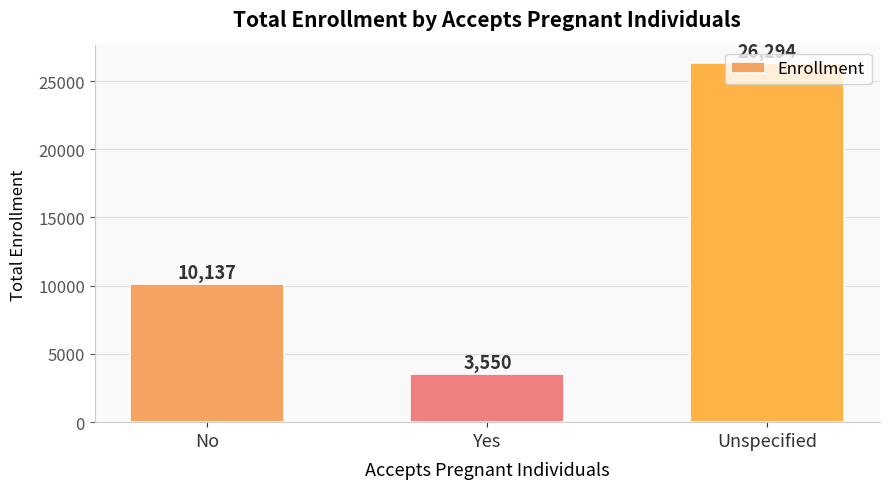

Rank the categories by value from lowest to highest.

Yes, No, Unspecified